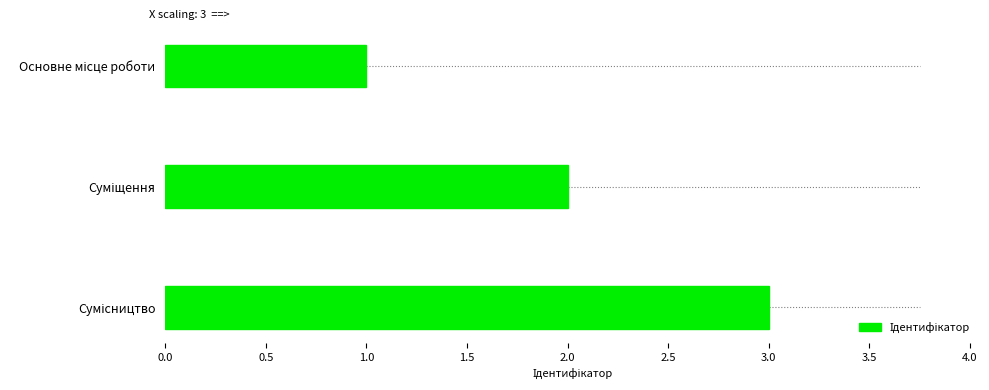

What is the greatest value displayed?

3